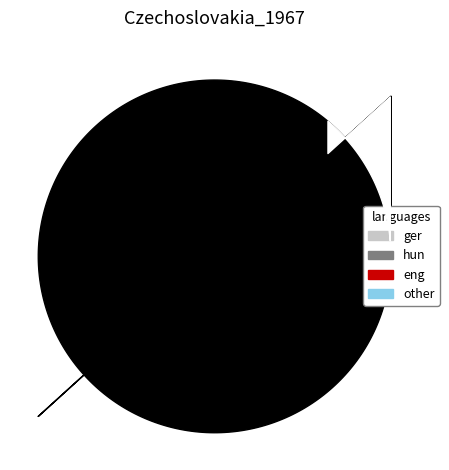

Count the number of slices in the pie.

4